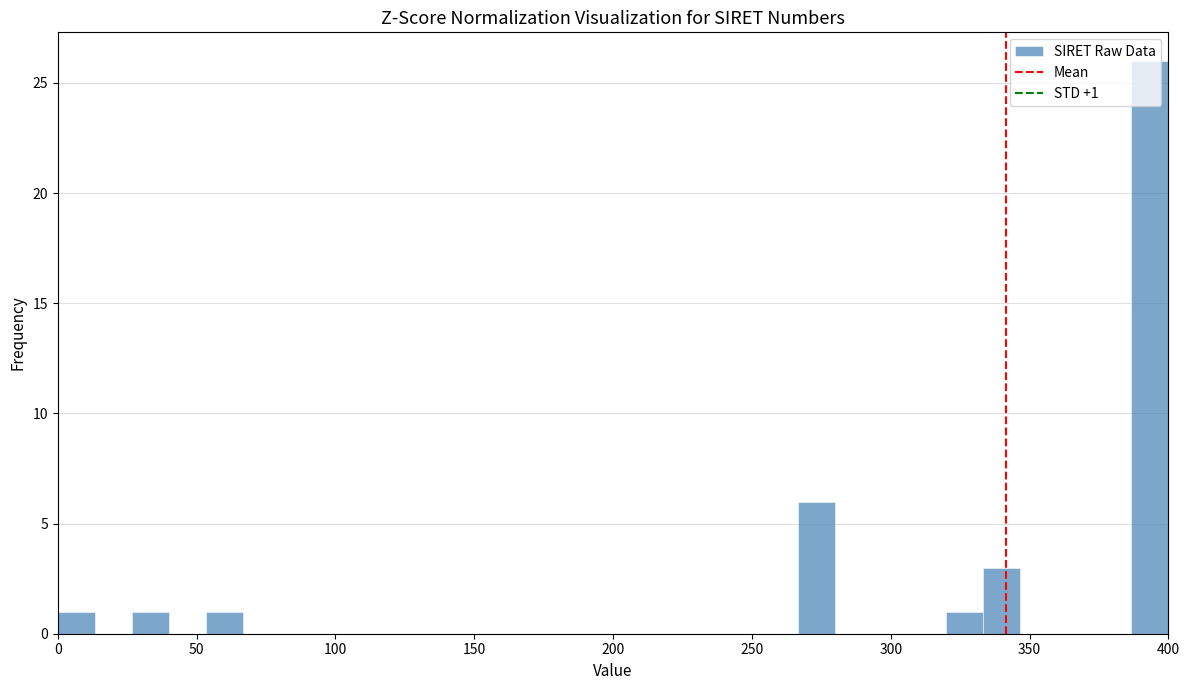

Read against the x-axis, roughly where is the centre of the tallest bar?

395